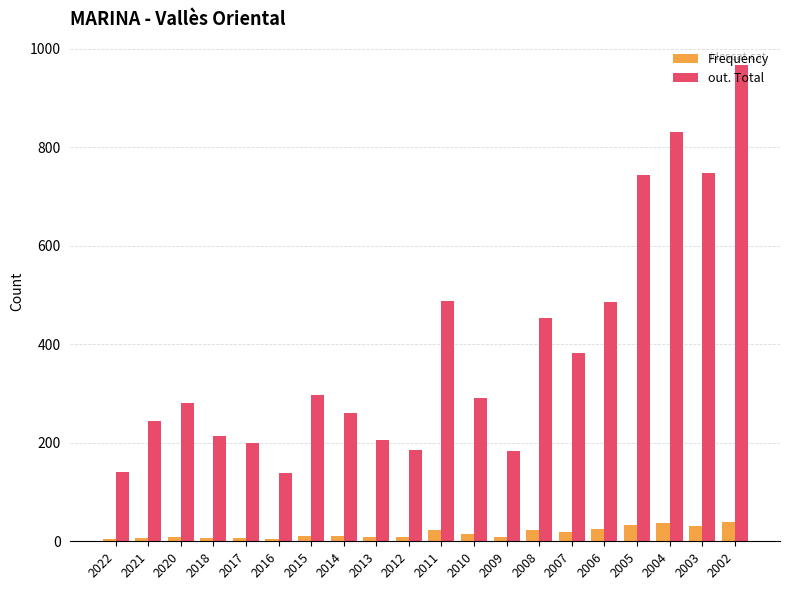

What is the maximum value for Frequency?

40